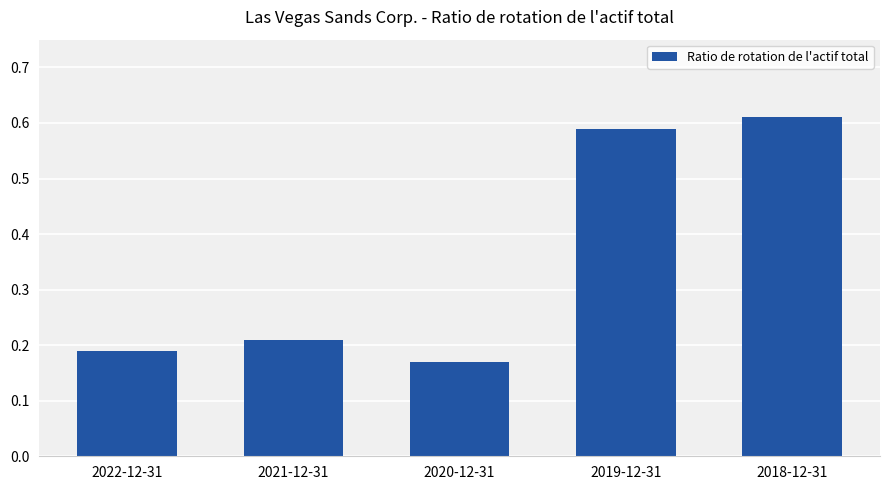

True or false: the data shows 1.0 at 2019-12-31.

False